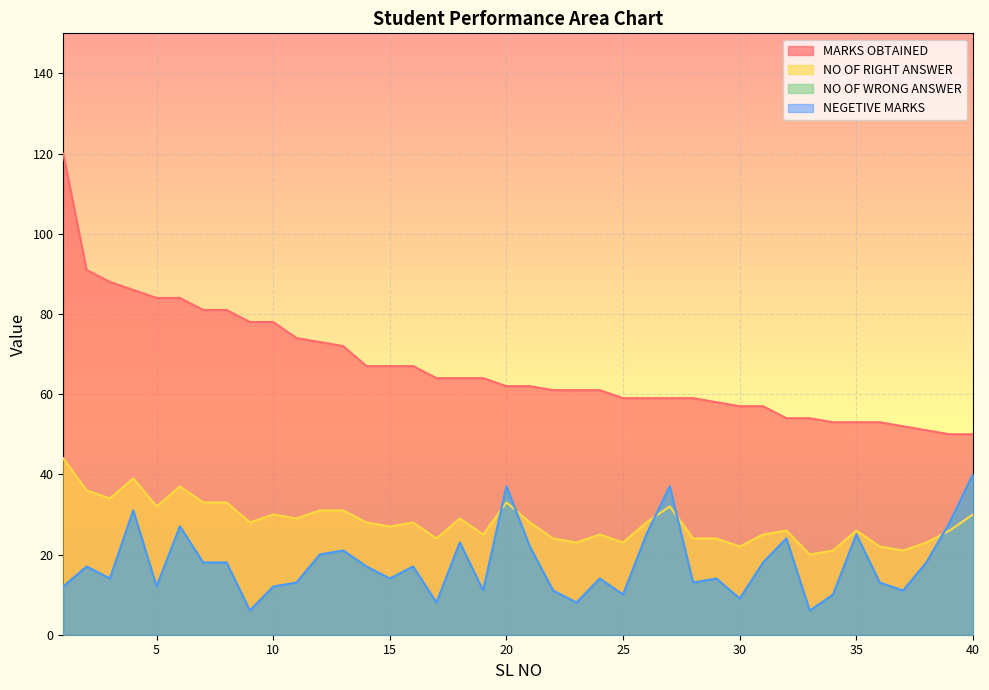

Which series has the widest spread of values?

MARKS OBTAINED